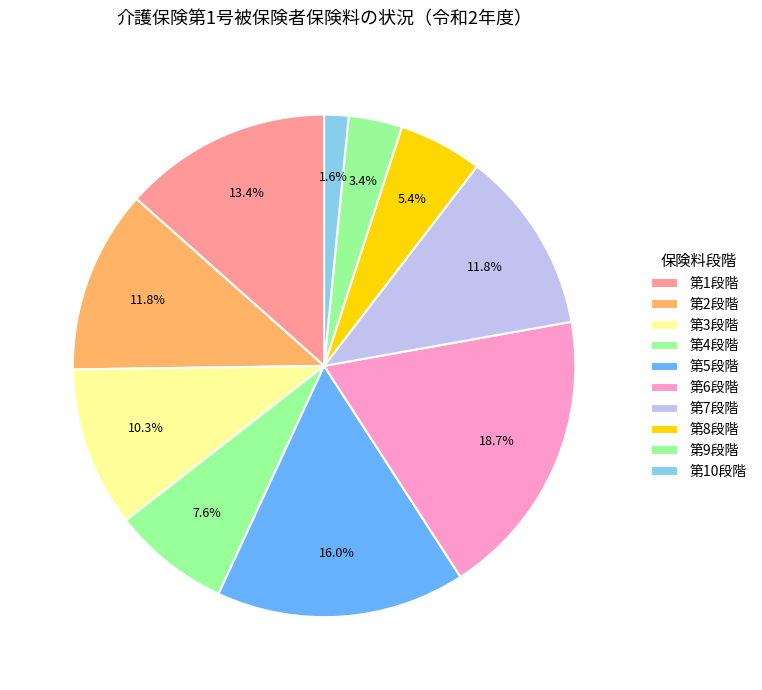

To the nearest percent, what percentage of the pie is 第4段階?

8%